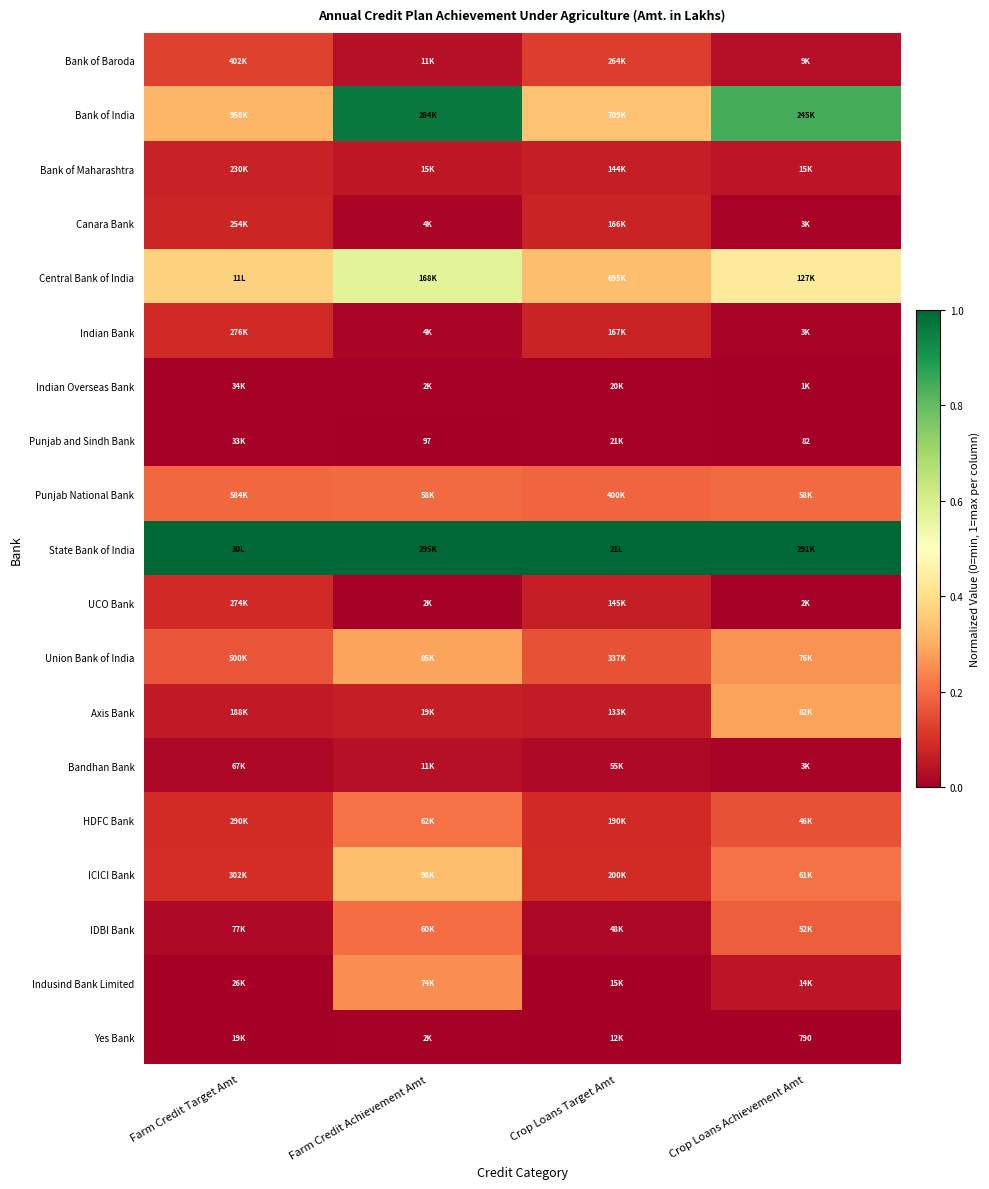

How many series are shown in this chart?

19